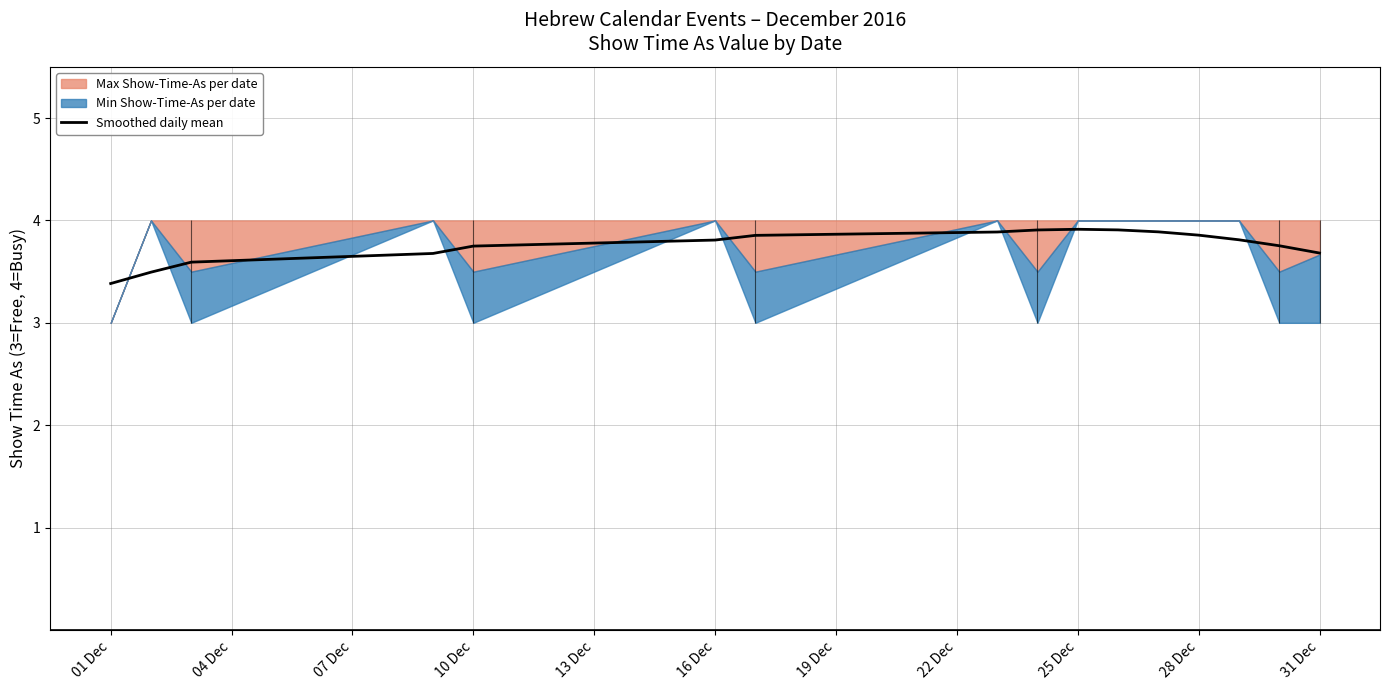

At which label is Smoothed daily mean closest to 3?

01 Dec